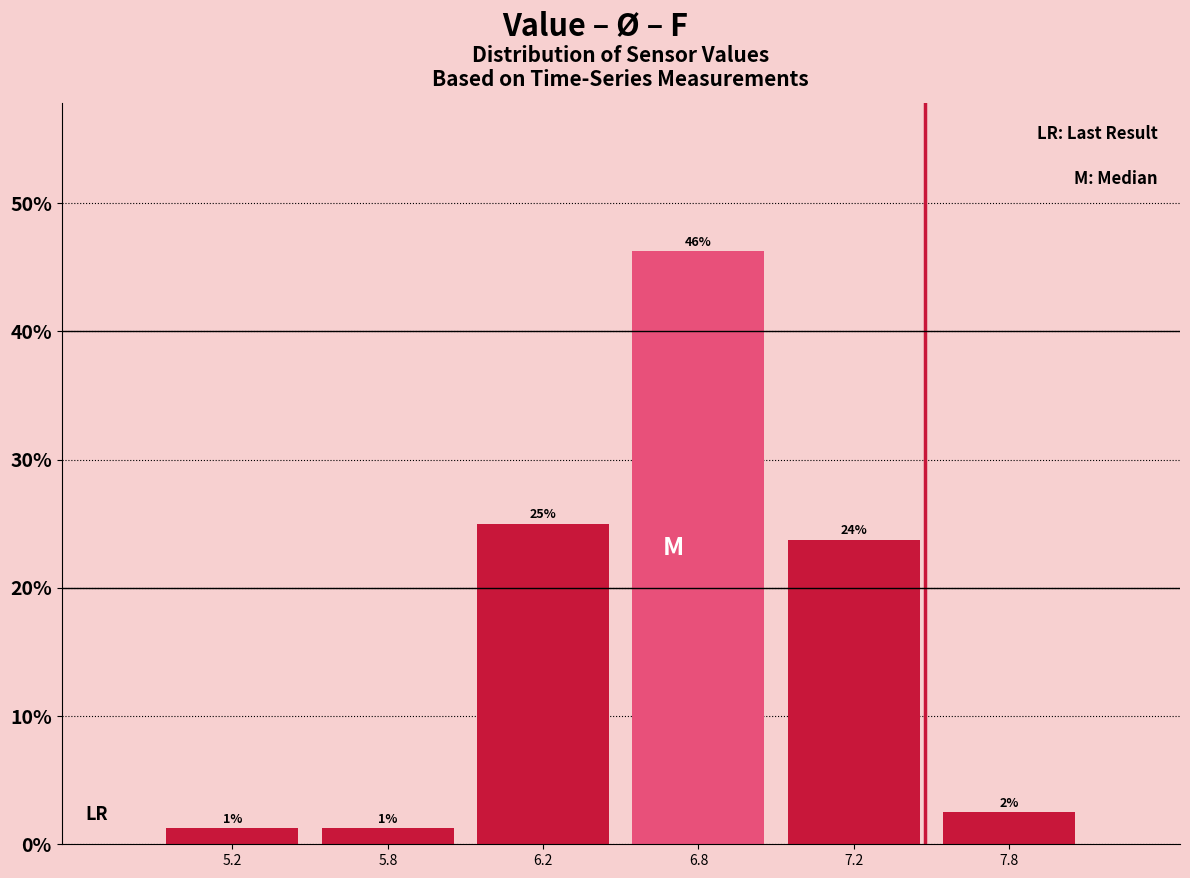

Does the chart contain any negative values?

No